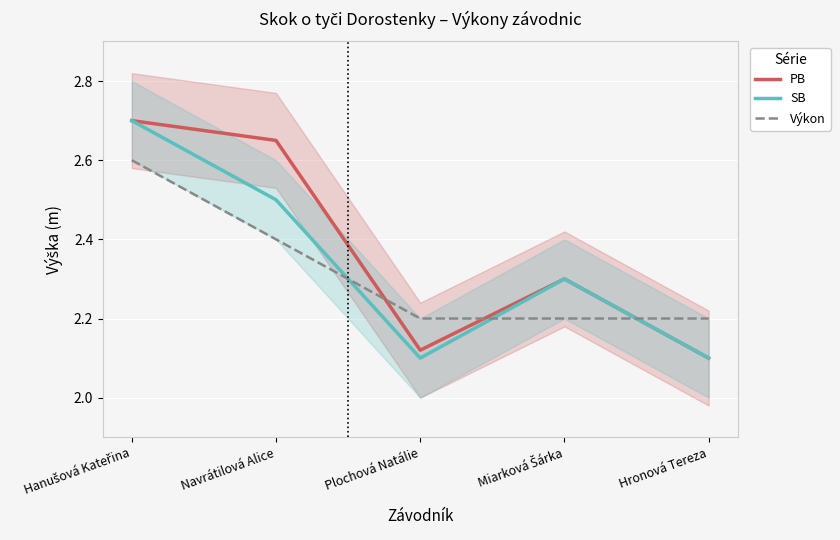

Between Navrátilová Alice and Miarková Šárka, which series saw the biggest shift?

PB